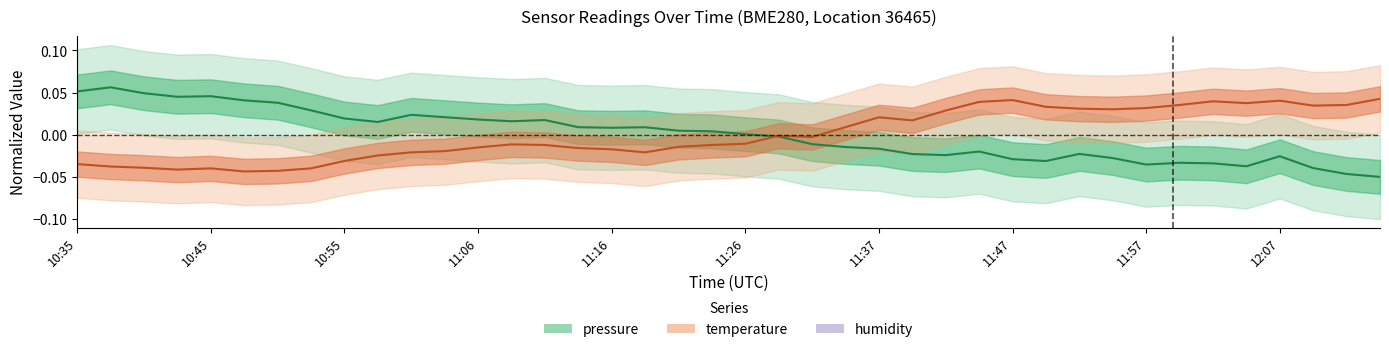

Reading right to left, extract all data points from this chart.

pressure: 12:15=-0.0	12:12=-0.0	12:10=-0.0	12:07=-0.0	12:05=-0.0	12:02=-0.0	12:00=-0.0	11:57=-0.0	11:54=-0.0	11:52=-0.0	11:49=-0.0	11:47=-0.0	11:44=-0.0	11:42=-0.0	11:39=-0.0	11:37=-0.0	11:34=-0.0	11:32=-0.0	11:29=-0.0	11:26=0.0	11:24=0.0	11:21=0.0	11:18=0.0	11:16=0.0	11:13=0.0	11:11=0.0	11:08=0.0	11:06=0.0	11:03=0.0	11:00=0.0	10:58=0.0	10:55=0.0	10:53=0.0	10:50=0.0	10:47=0.0	10:45=0.0	10:42=0.0	10:40=0.0	10:37=0.1	10:35=0.1
temperature: 12:15=0.0	12:12=0.0	12:10=0.0	12:07=0.0	12:05=0.0	12:02=0.0	12:00=0.0	11:57=0.0	11:54=0.0	11:52=0.0	11:49=0.0	11:47=0.0	11:44=0.0	11:42=0.0	11:39=0.0	11:37=0.0	11:34=0.0	11:32=-0.0	11:29=-0.0	11:26=-0.0	11:24=-0.0	11:21=-0.0	11:18=-0.0	11:16=-0.0	11:13=-0.0	11:11=-0.0	11:08=-0.0	11:06=-0.0	11:03=-0.0	11:00=-0.0	10:58=-0.0	10:55=-0.0	10:53=-0.0	10:50=-0.0	10:47=-0.0	10:45=-0.0	10:42=-0.0	10:40=-0.0	10:37=-0.0	10:35=-0.0